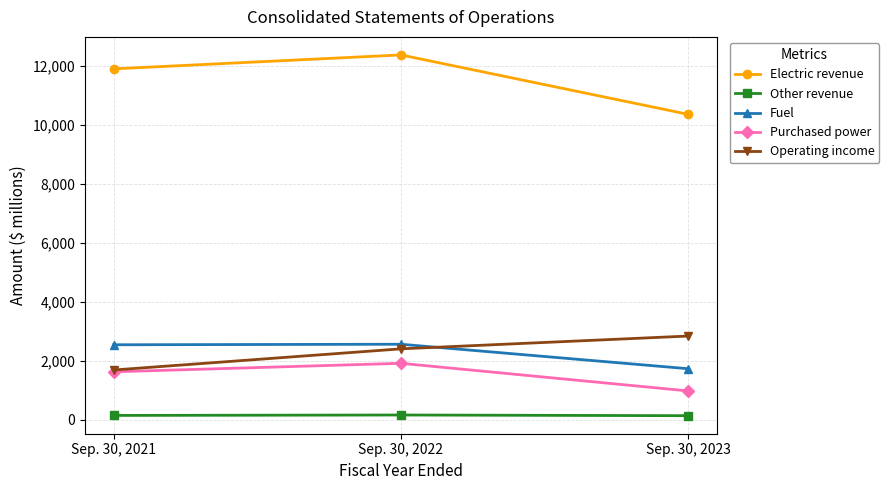

Between Sep. 30, 2022 and Sep. 30, 2023, which series saw the biggest shift?

Electric revenue